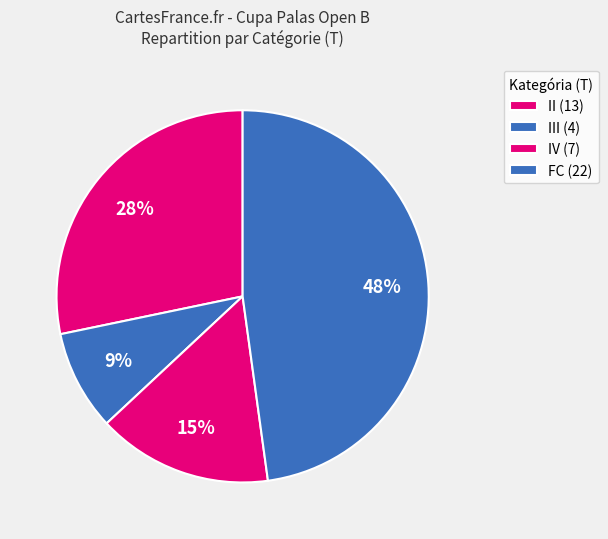

How many segments does this pie chart have?

4